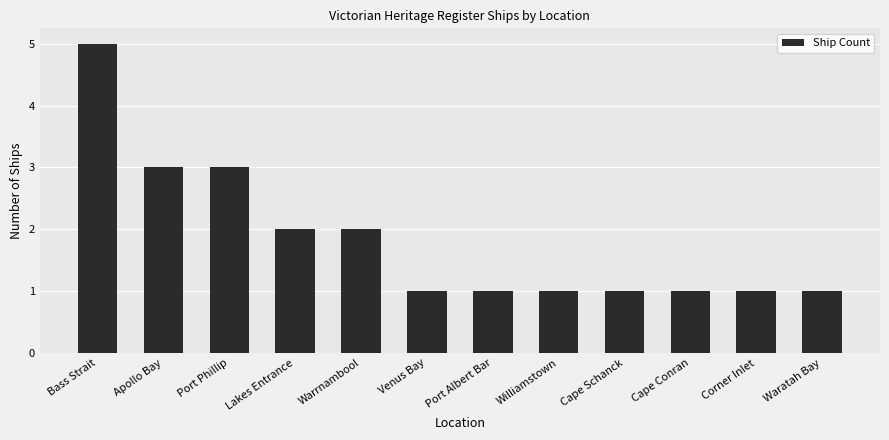

Does the chart contain stacked bars?

No